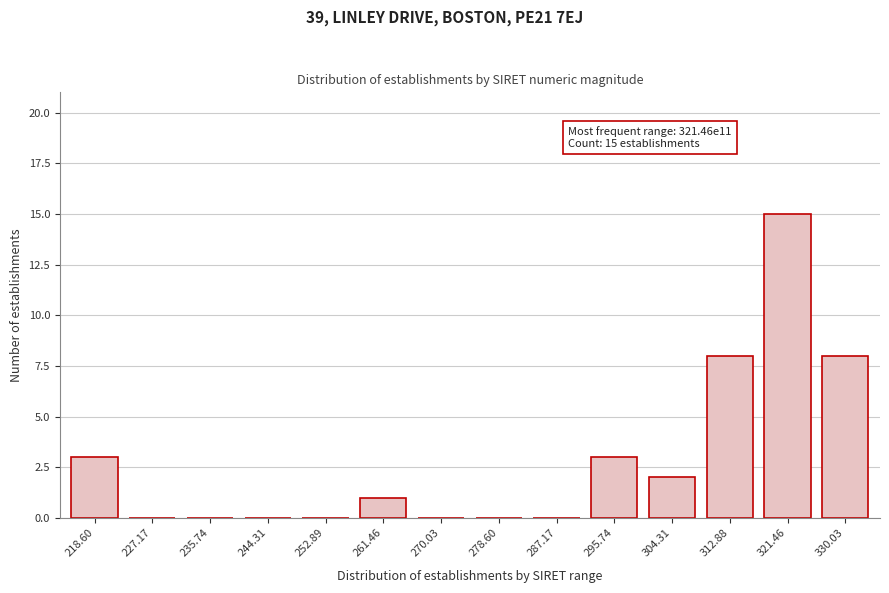

Reading left to right, list all the values displayed in this chart.

218.60=3	227.17=0	235.74=0	244.31=0	252.89=0	261.46=1	270.03=0	278.60=0	287.17=0	295.74=3	304.31=2	312.88=8	321.46=15	330.03=8